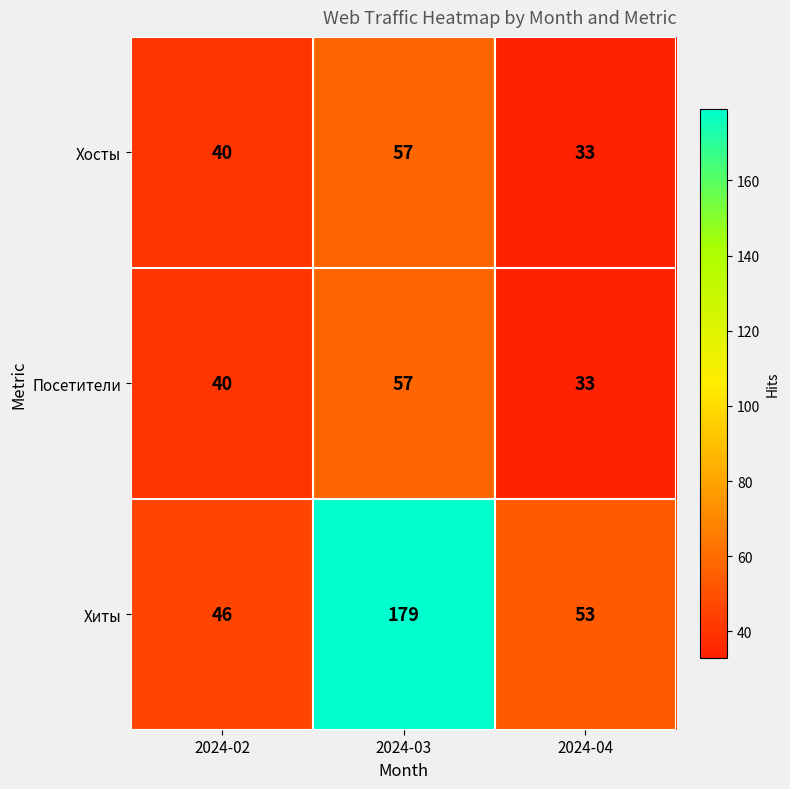

What is the difference between the highest and lowest values at 2024-04?

20